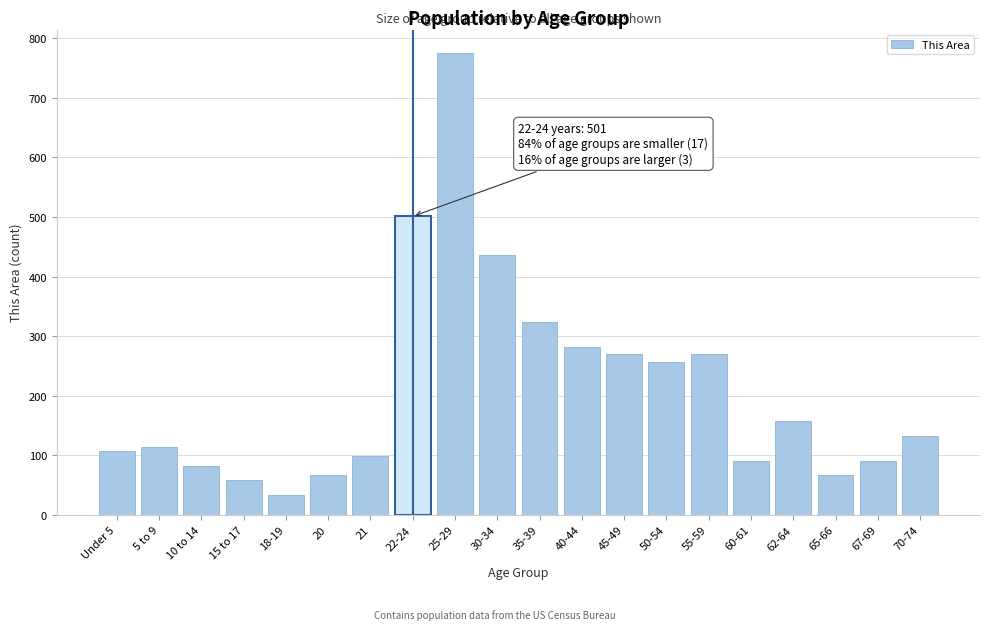

At which category does the chart reach its peak across all series?

25-29